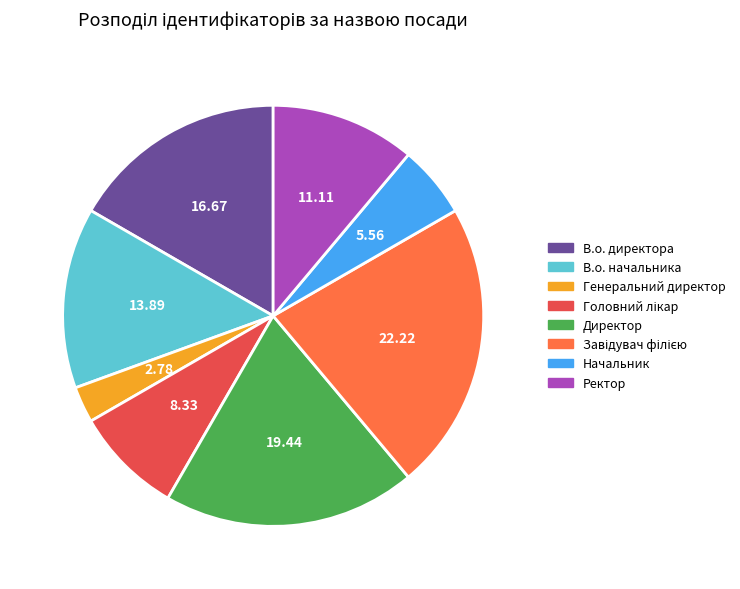

What is the ratio of the value at Директор to the value at Начальник?

3.5